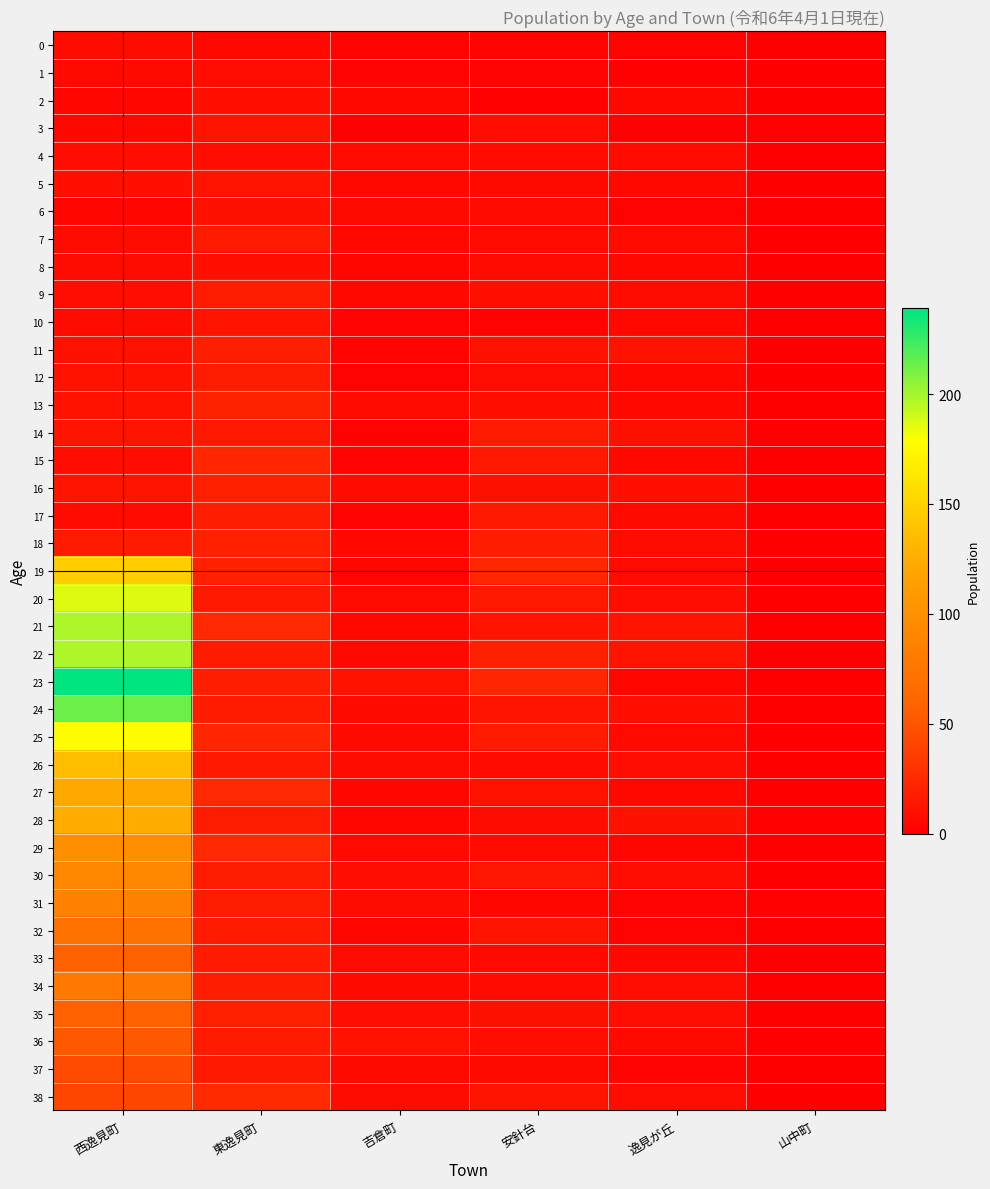

Which series has the largest range (max minus min)?

23